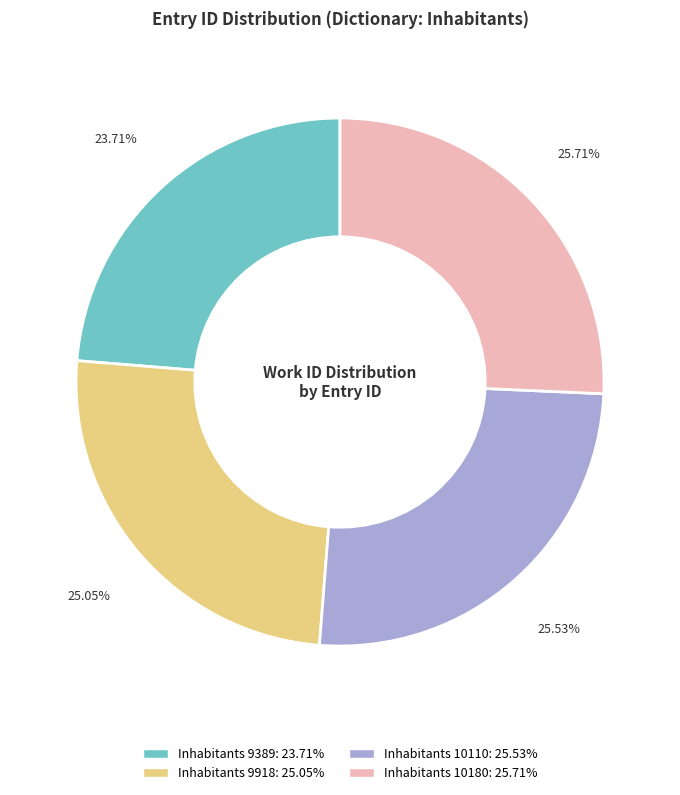

What percentage is NOT represented by Inhabitants 10110?

74.5%